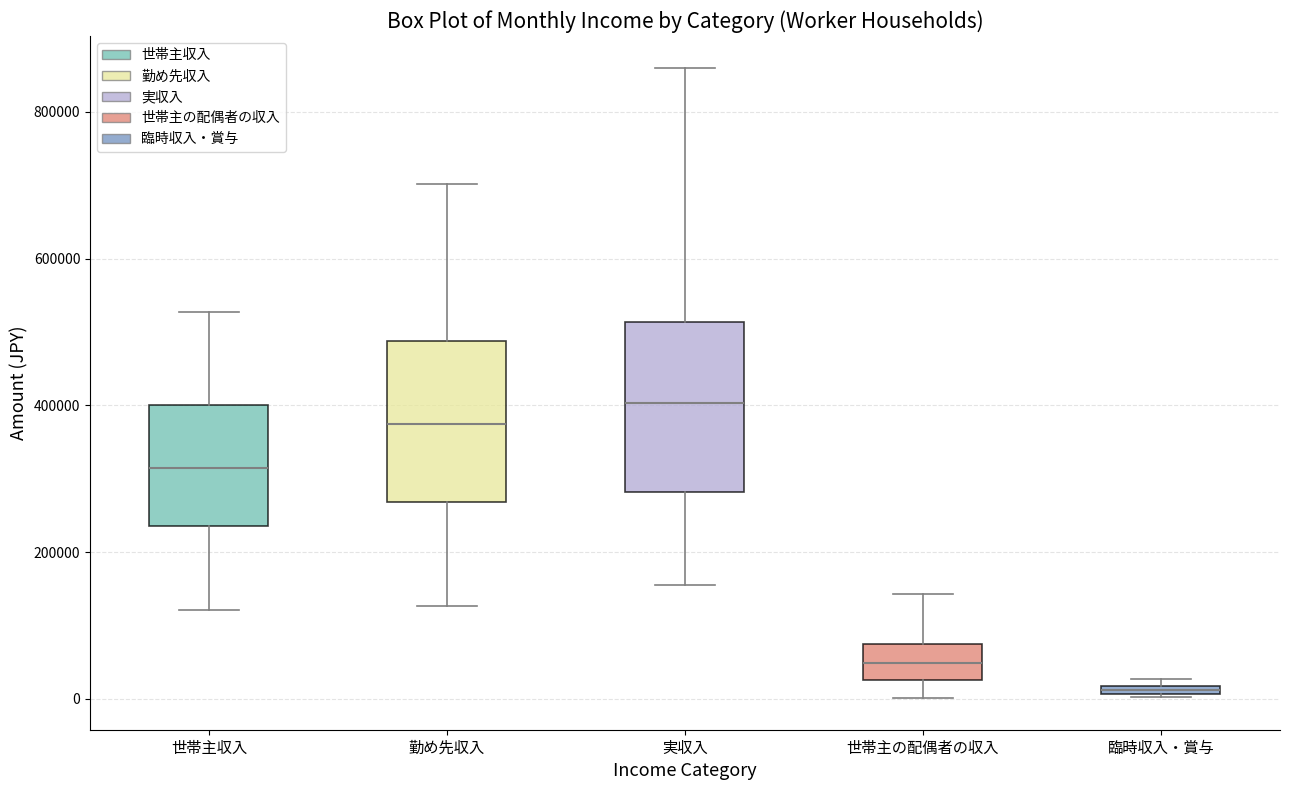

Where does the median line of the box for 実収入 sit on the y-axis? The values are not printed on the chart, so give them approximately, as read against the axis.

400000